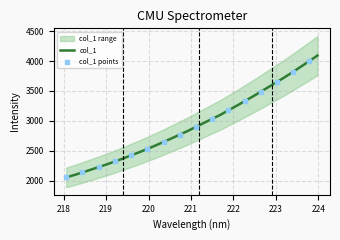

What is the ratio of the value at 220.5444 to the value at 219.7801?

1.1